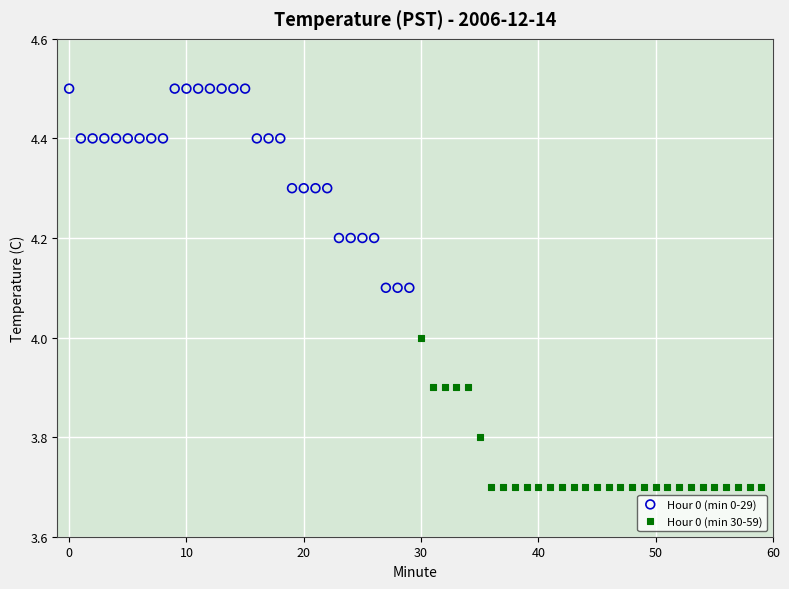

Which series contains the lowest Y value?

Hour 0 (min 30-59)